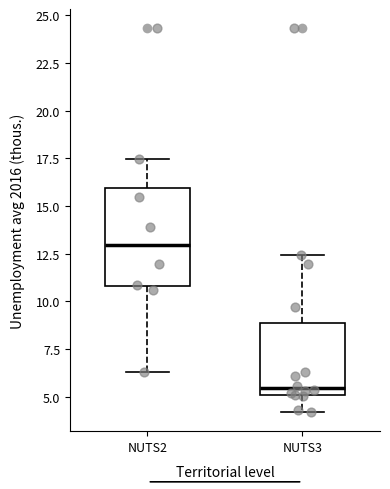

Reading left to right, transcribe this box plot: for each box, give where its median line is, the range the box spans, and where its two whiskers end, as read against the y-axis. The values are not printed on the chart, so give them approximately, as read against the axis.

NUTS2: median 13.0, box 11.0 to 16.0, whiskers 6.5 to 17.5
NUTS3: median 5.5, box 5.0 to 9.0, whiskers 4.0 to 12.5